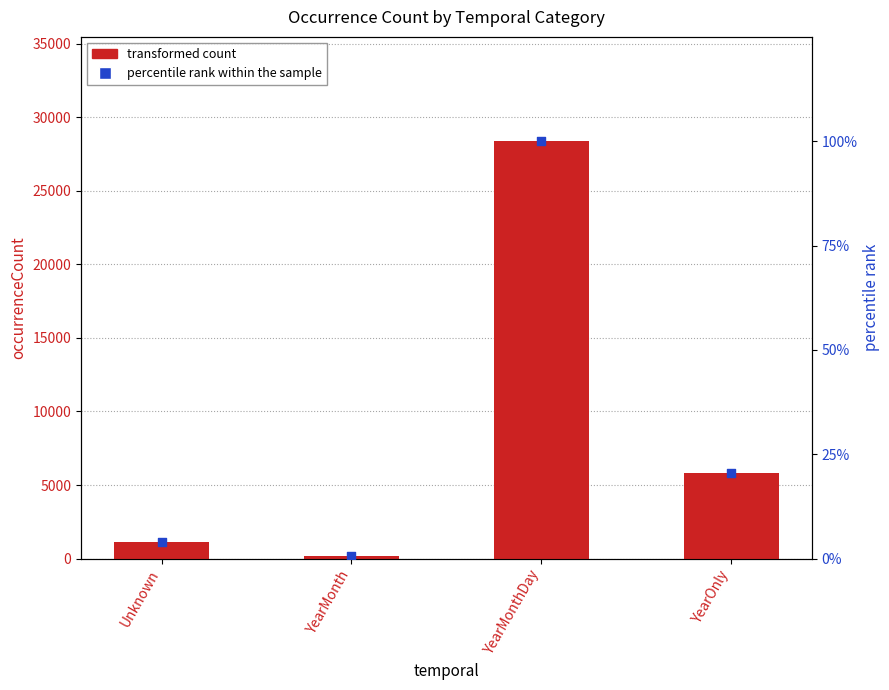

At which category is the sum across all series the highest?

YearMonthDay